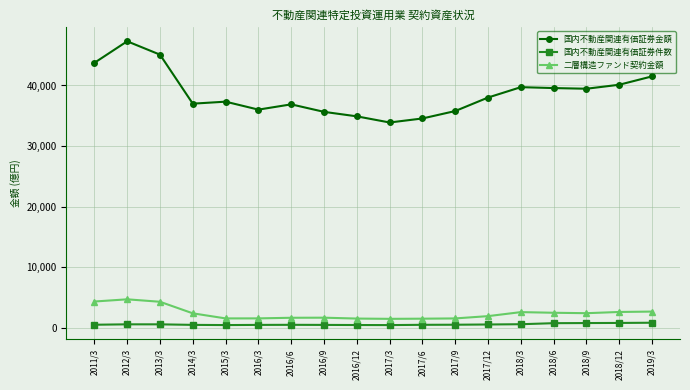

The value of 国内不動産関連有価証券金額 at 2011/3 is 58892.1. True or false?

False